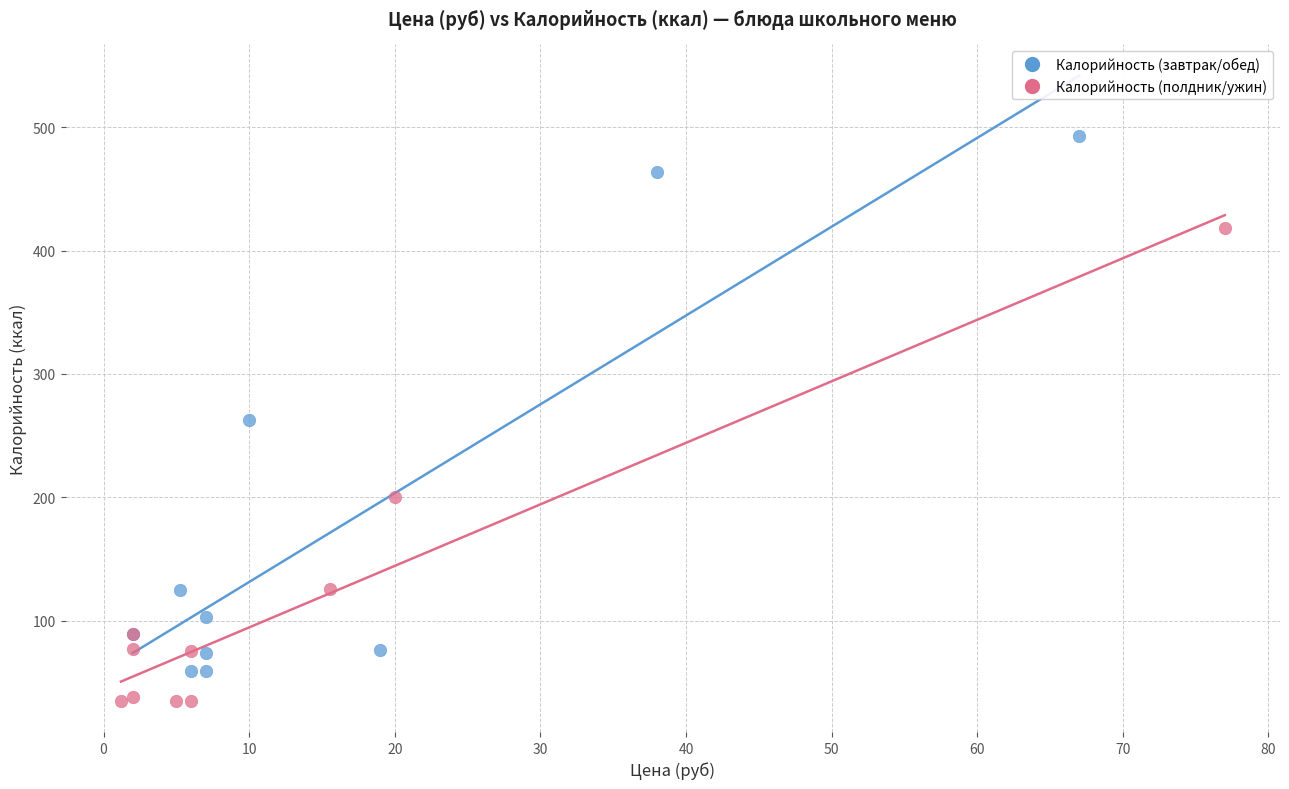

Which series contains the highest Y value?

Калорийность (завтрак/обед)